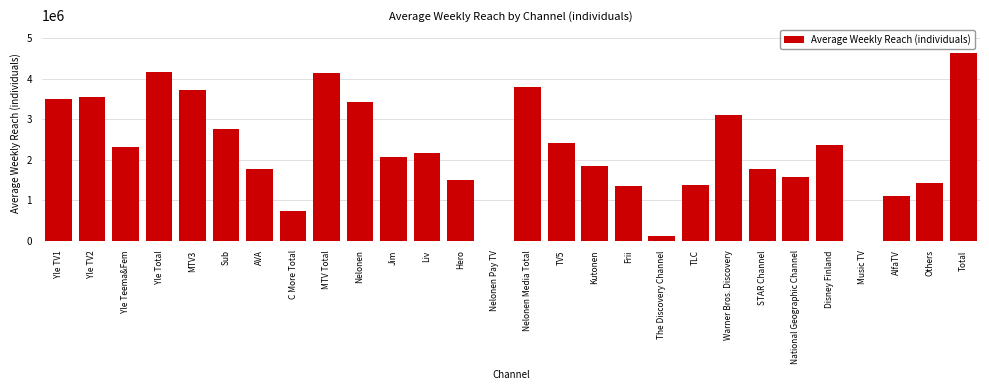

What is the greatest value displayed?

4626000